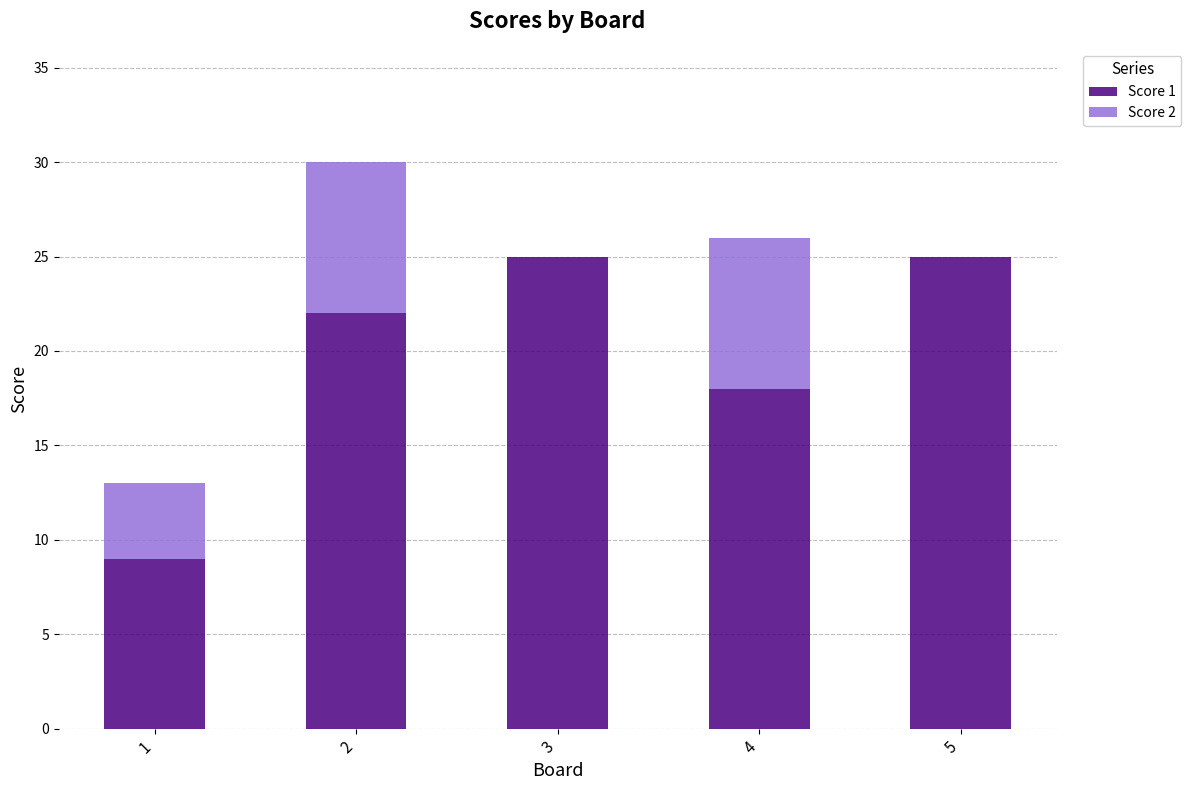

How many data points does each series have?

5